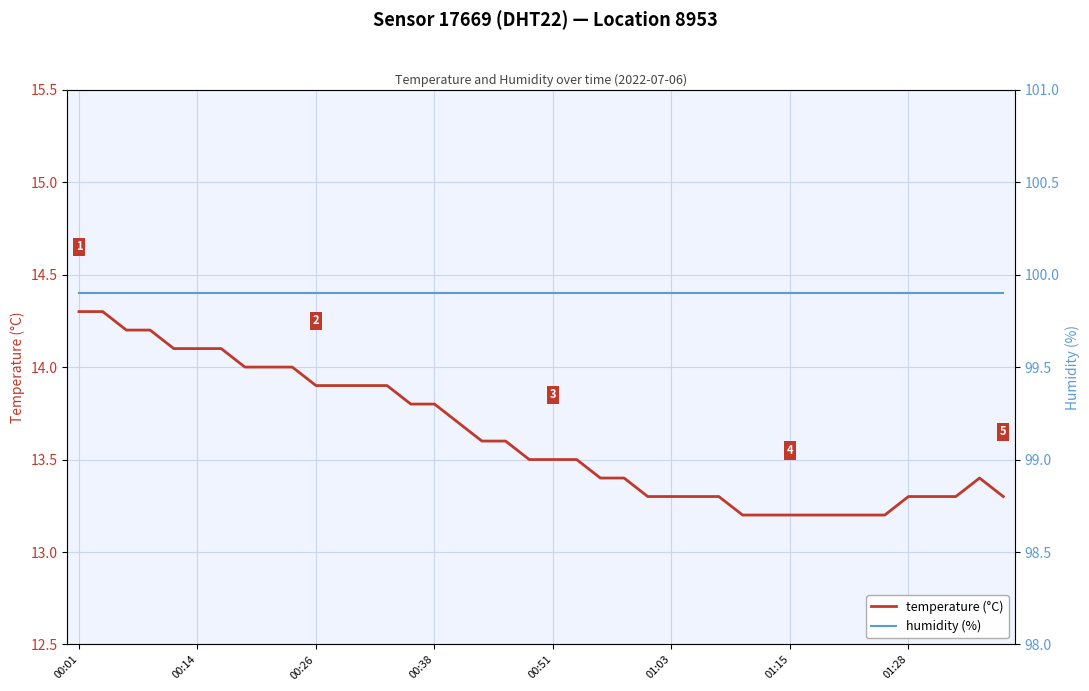

List the series in order of their peak value, lowest first.

temperature (°C), humidity (%)